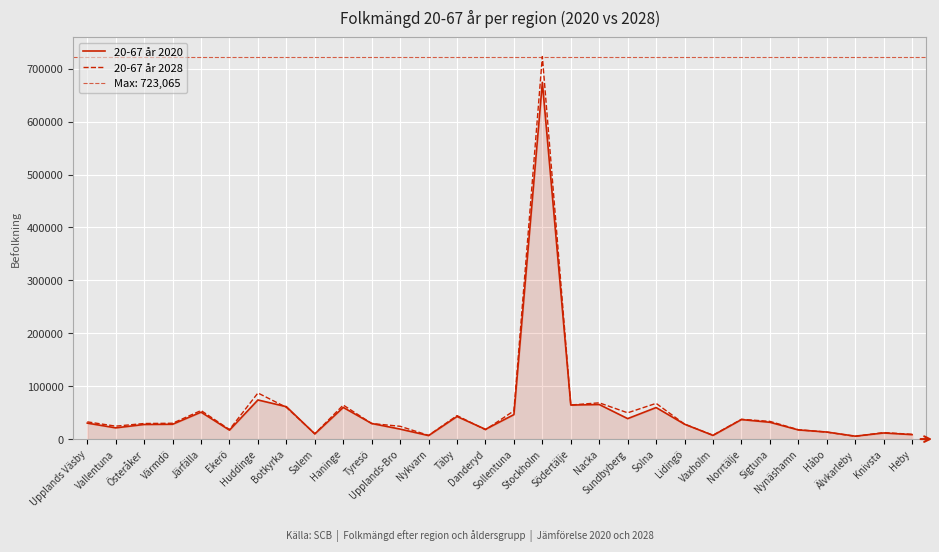

Rank the series by their maximum value, from lowest to highest.

20-67 år 2020, 20-67 år 2028